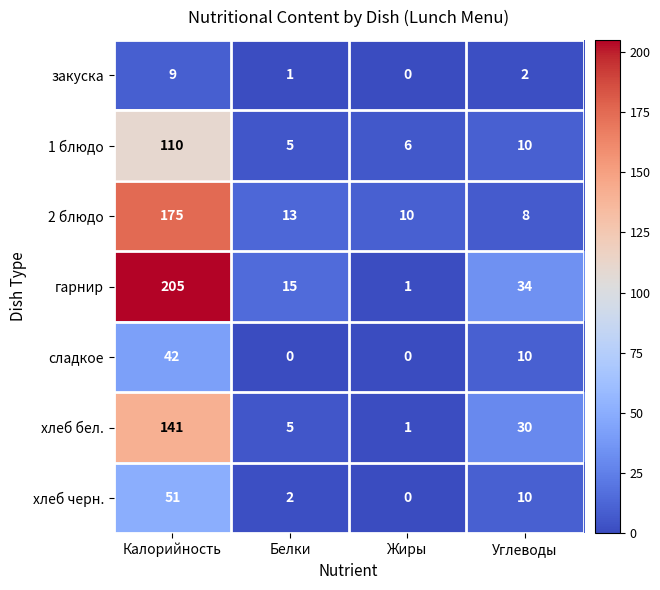

At Калорийность, list the series in order from largest to smallest.

гарнир, 2 блюдо, хлеб бел., 1 блюдо, хлеб черн., сладкое, закуска